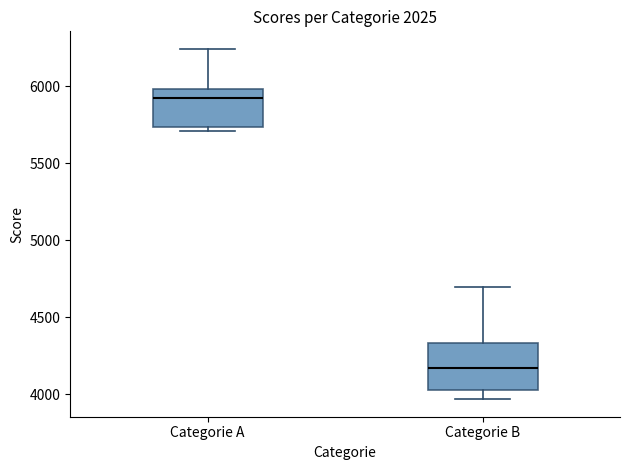

Where is the lower edge of the box for Categorie B on the y-axis? The values are not printed on the chart, so give them approximately, as read against the axis.

4000